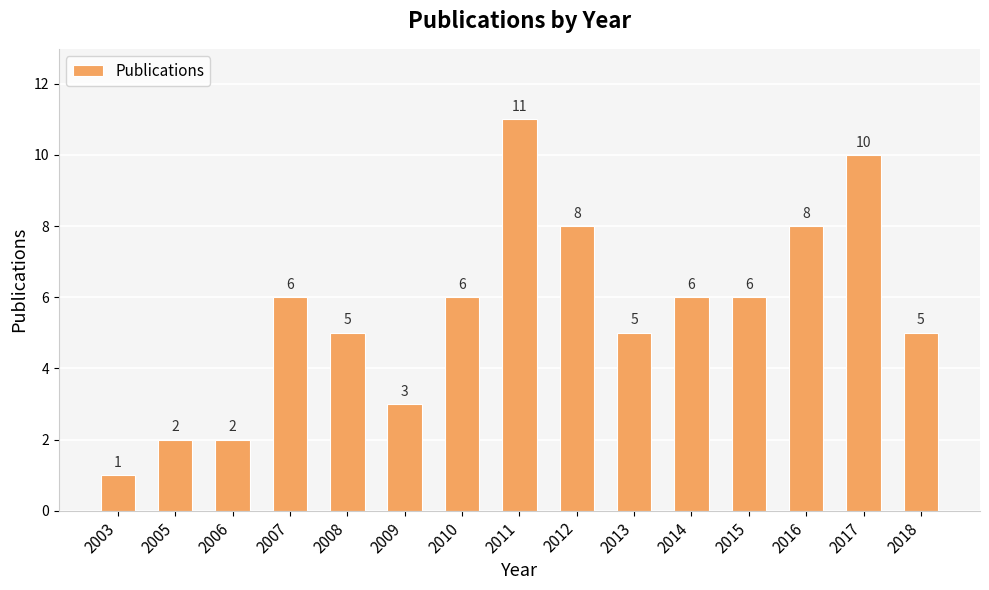

How many values are between 3 and 8?

10